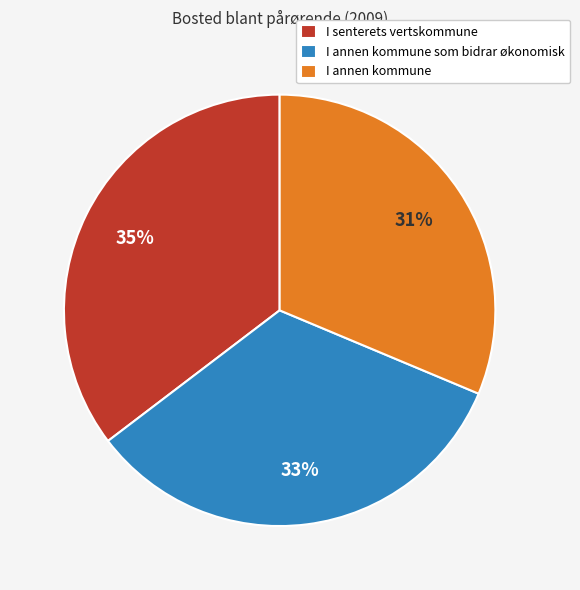

What is the largest slice in the pie chart?

I senterets vertskommune